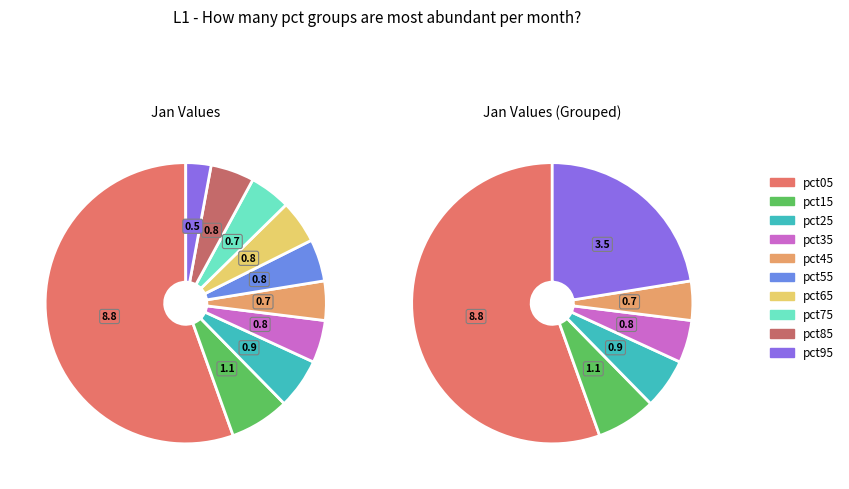

What percentage is the pct15 slice, to the nearest percent?

7%